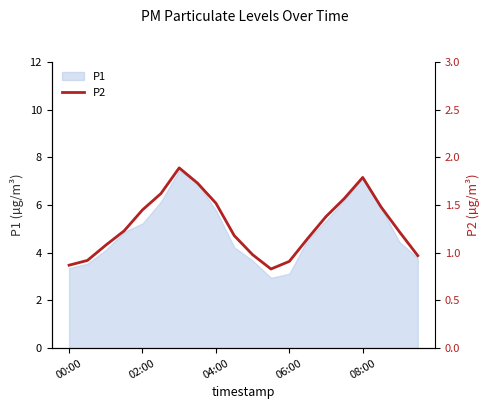

How many lines are shown in the chart?

1